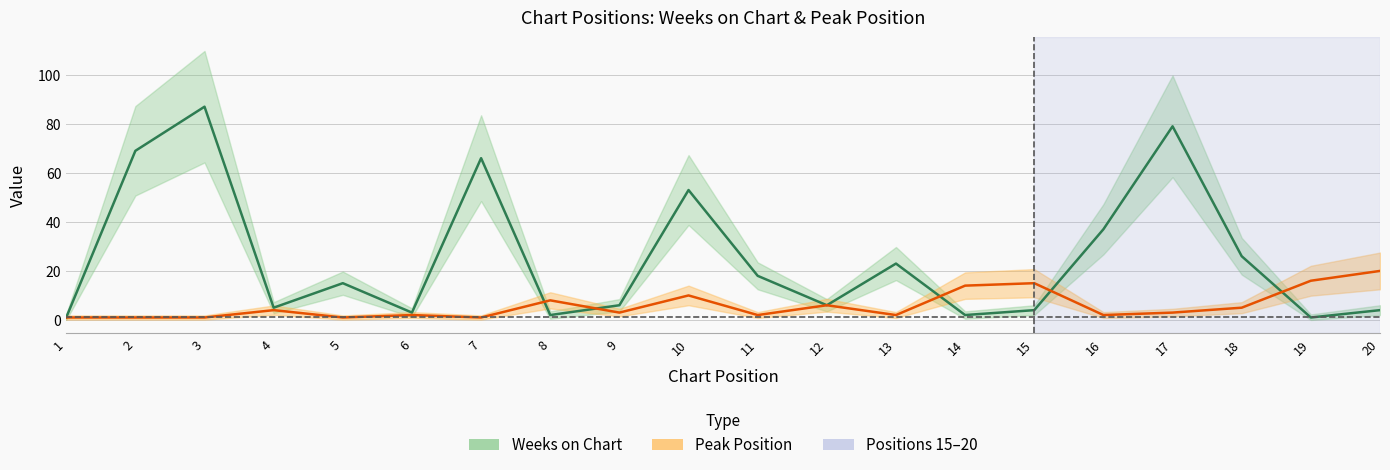

Rank the series by their maximum value, from highest to lowest.

Weeks on Chart, Peak Position